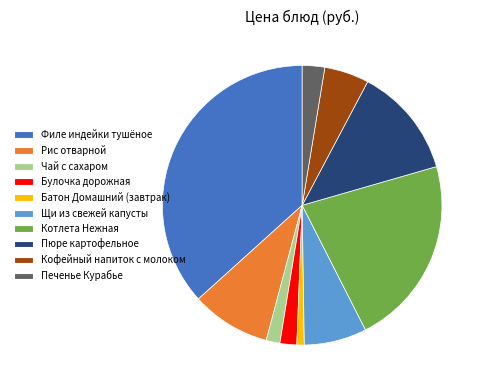

How many segments does this pie chart have?

10